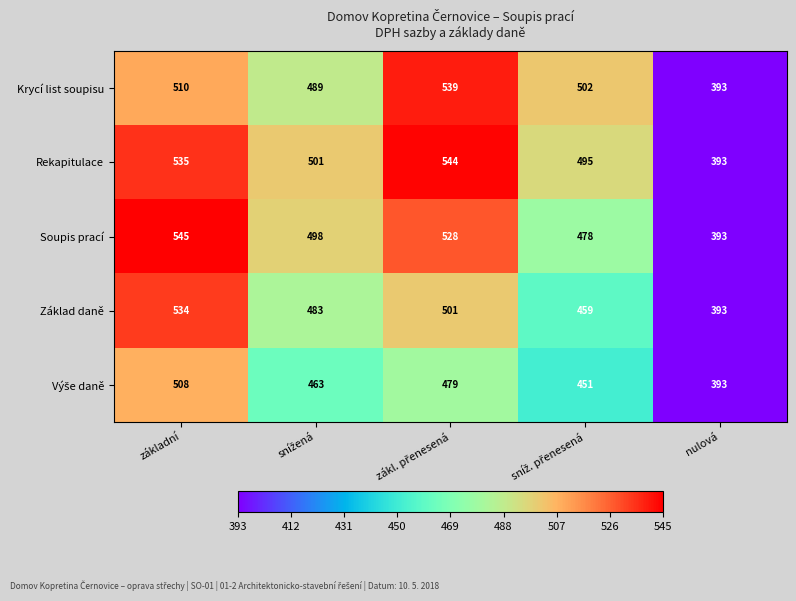

Is it true that Rekapitulace equals 555 at nulová?

False